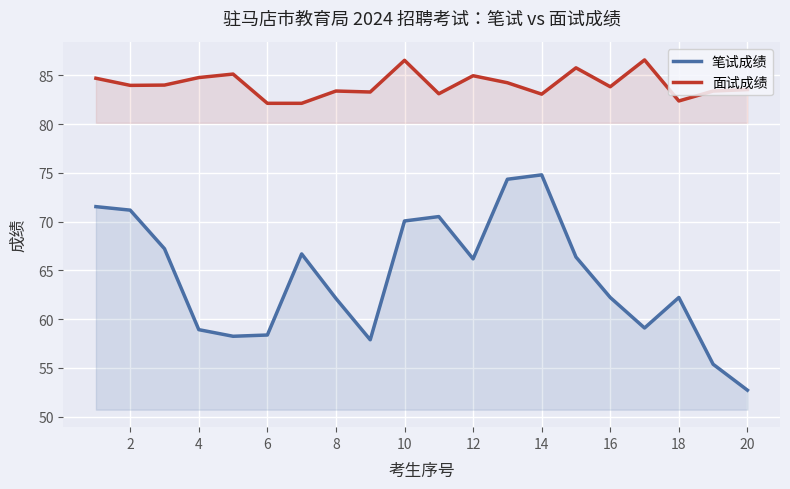

What is the approximate value of 面试成绩 at 20?

83.5